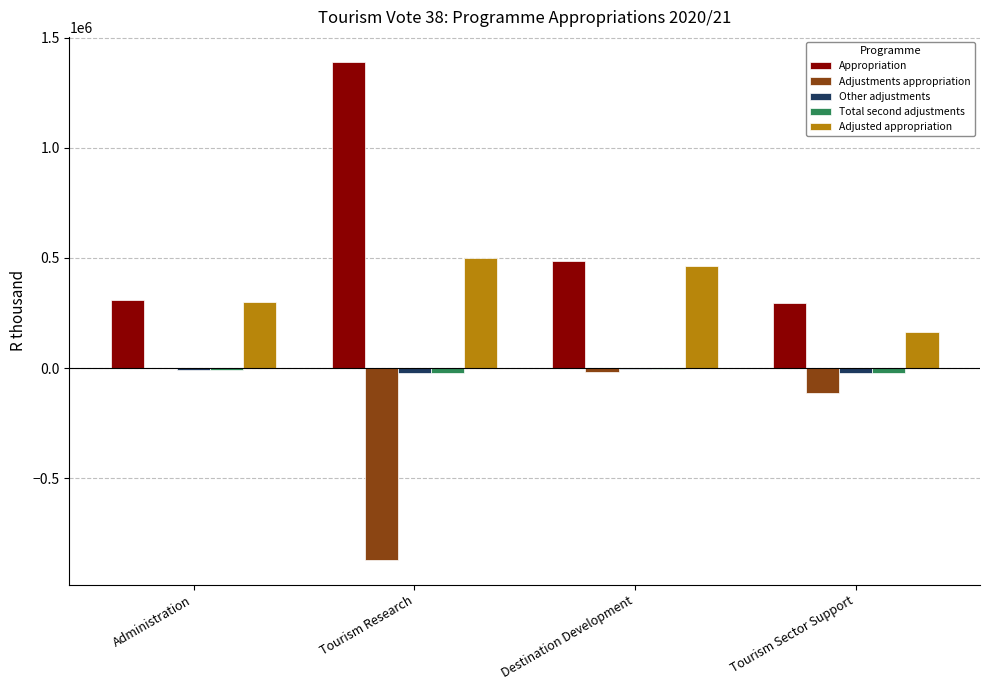

Is it true that Adjusted appropriation equals 162204 at Tourism Sector Support?

True